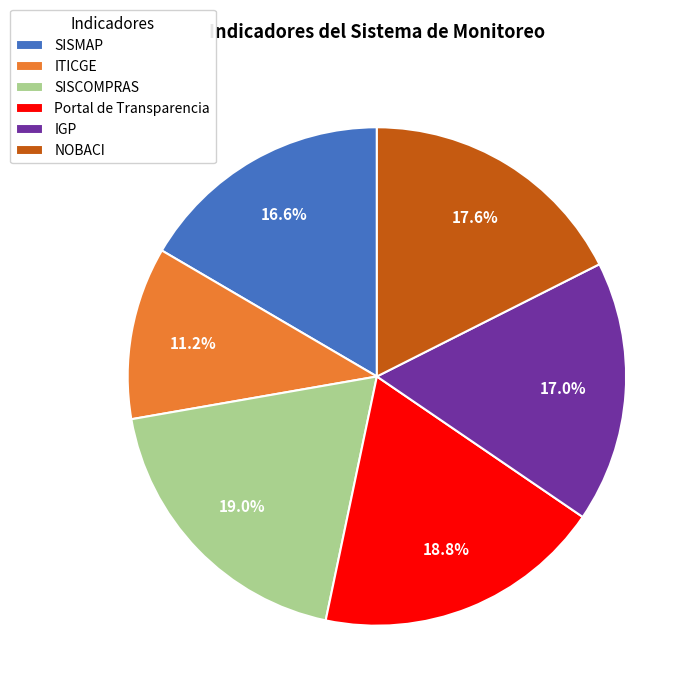

Approximately how many times larger is the value at ITICGE compared to IGP?

0.7